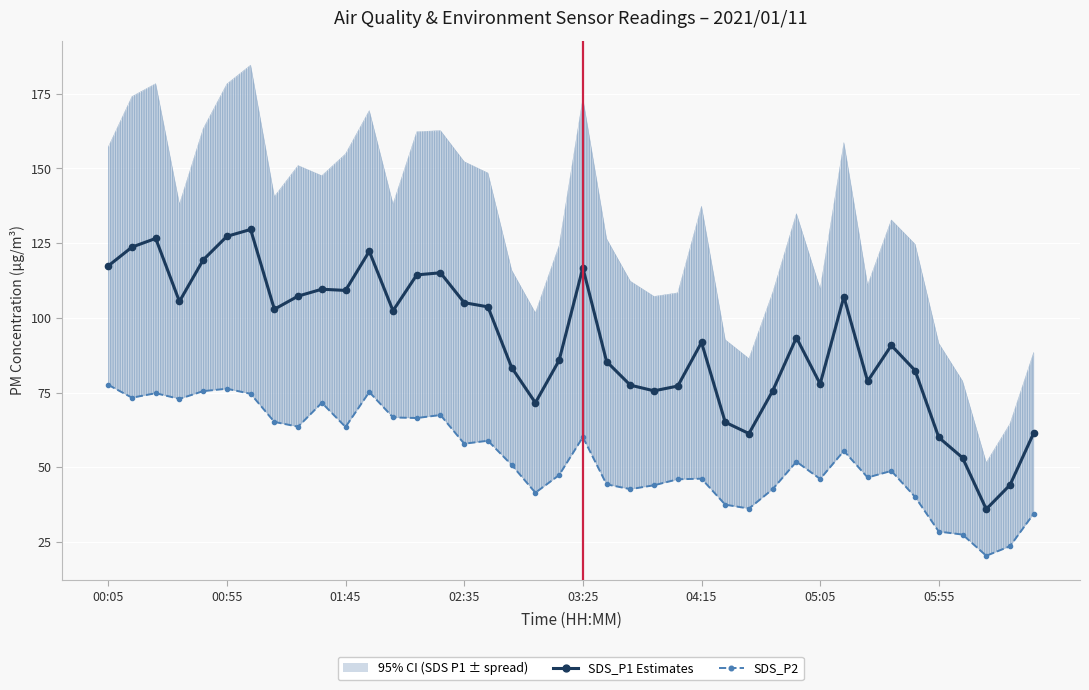

What is the minimum value for SDS_P1 Estimates?

36.0